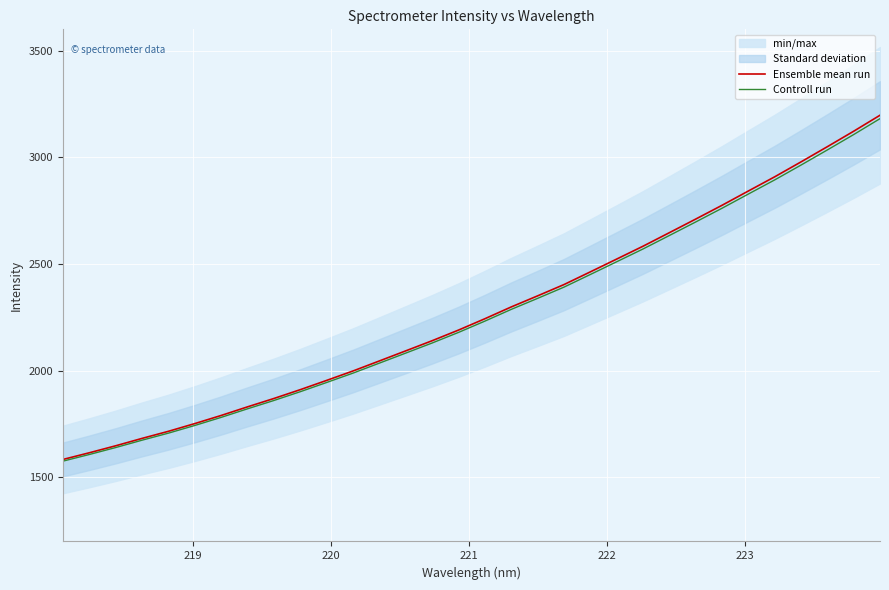

What is the highest value of the Controll run series?

3181.4